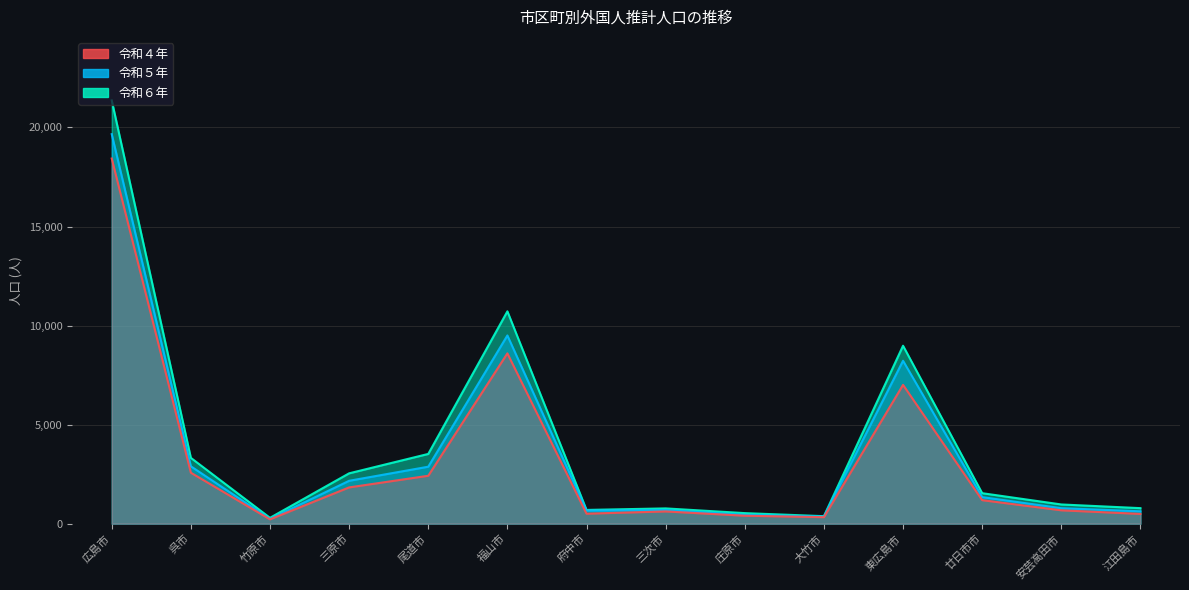

At how many categories does at least one series exceed 2059?

6